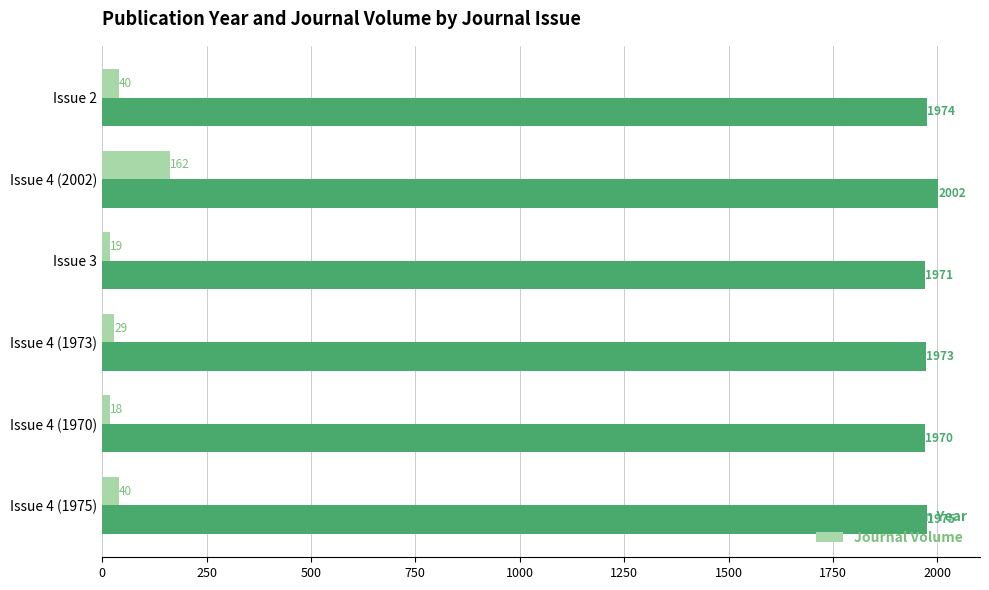

At which category is the sum across all series the highest?

Issue 4 (2002)